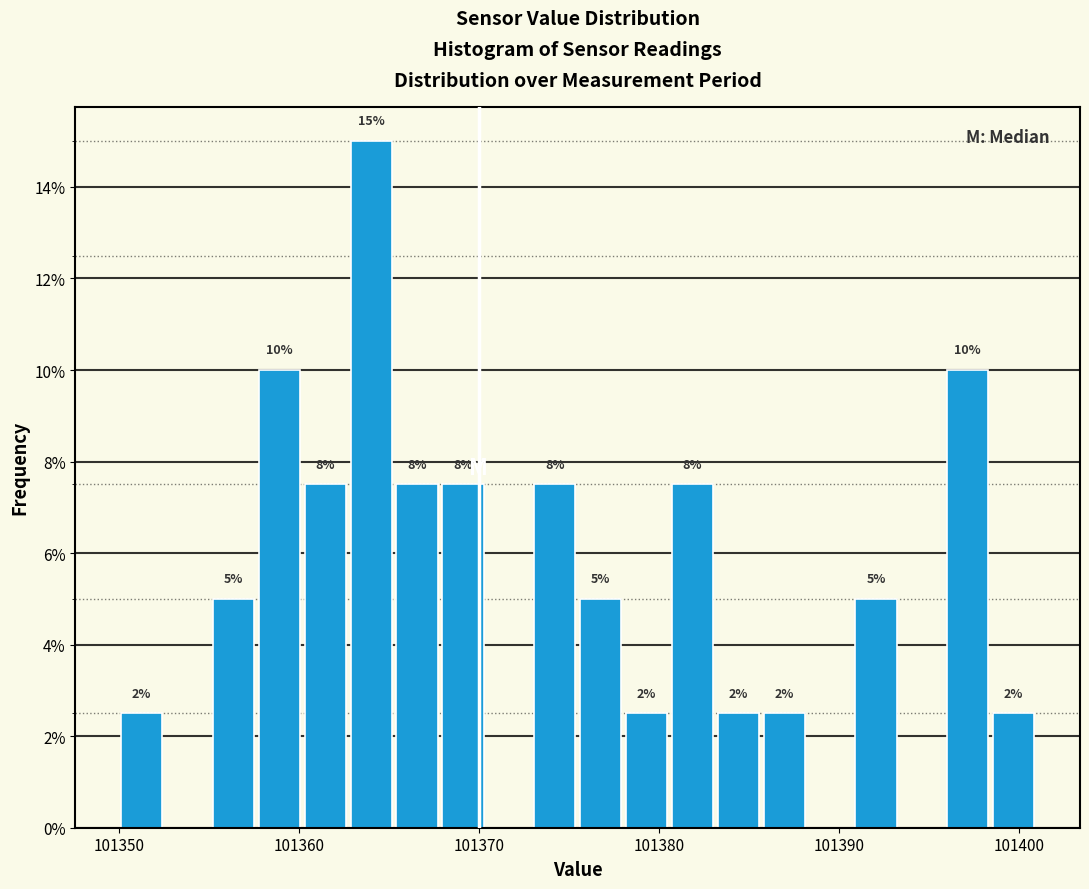

Around what value on the x-axis is the tallest bar? Give the approximate position of its centre, as read against the axis.

101364